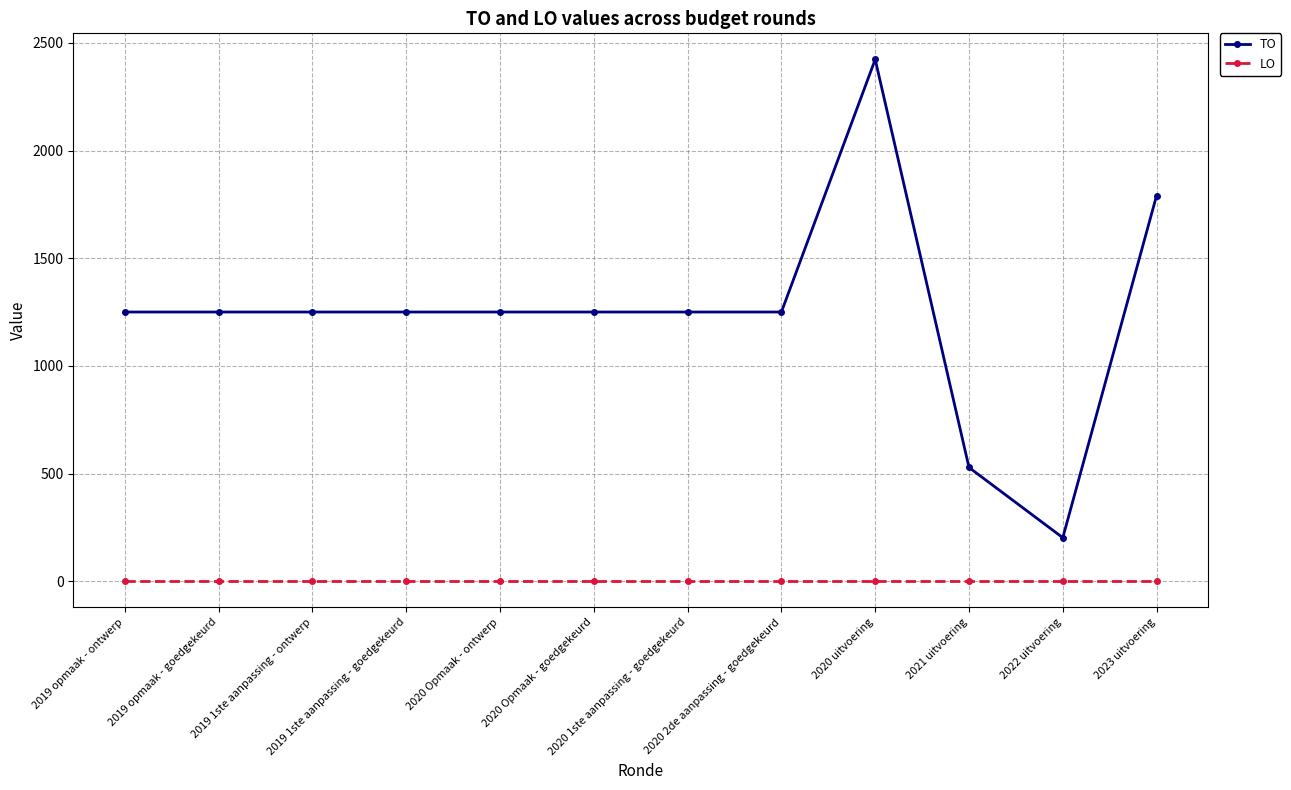

What position from the right is 2019 1ste aanpassing - ontwerp?

10